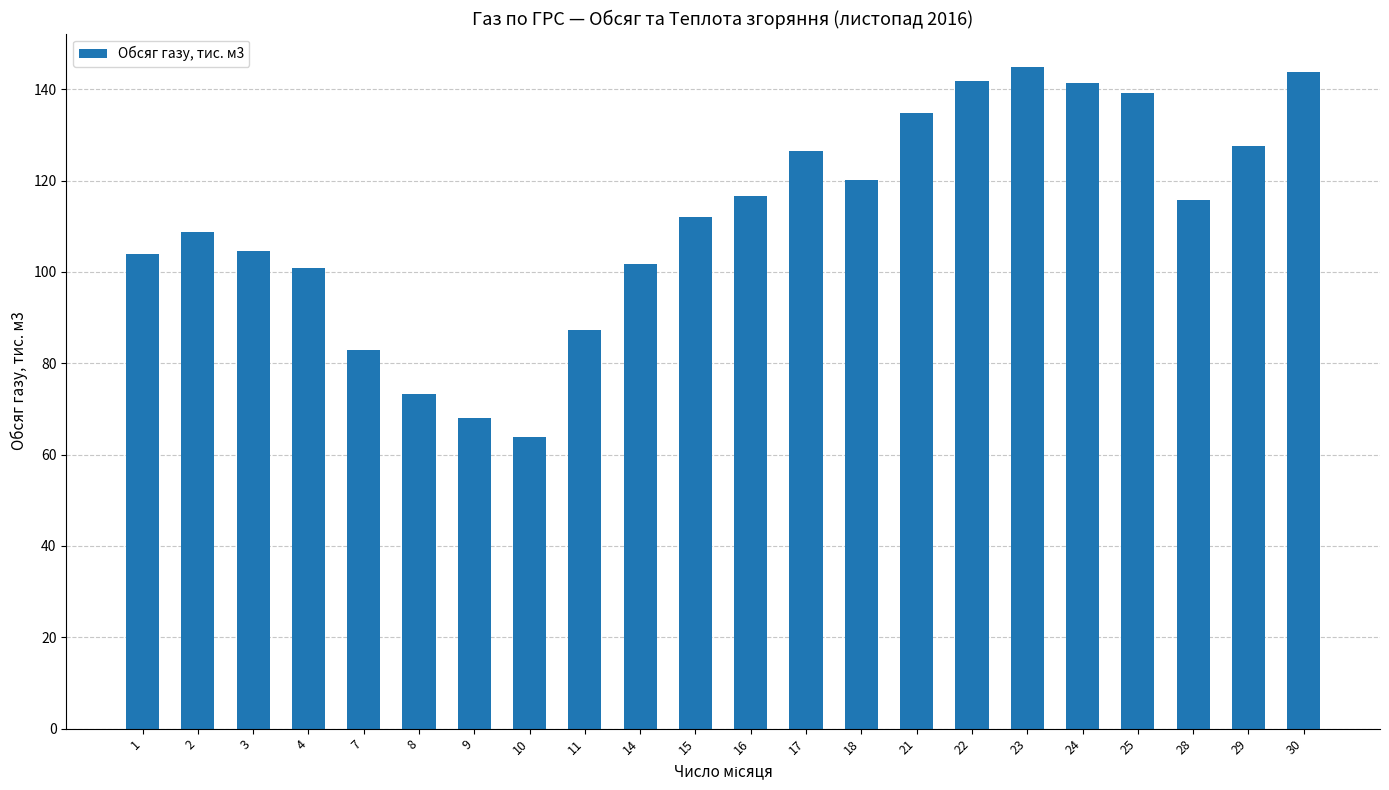

What is the change in value from 4 to 30?

+43.0